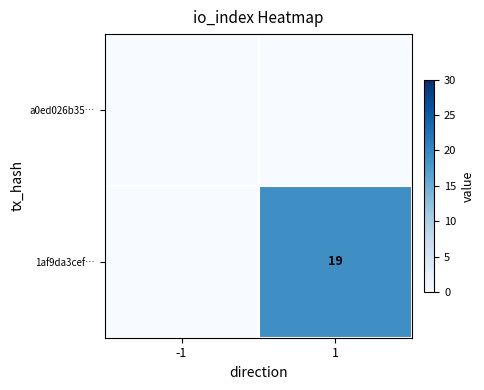

Is it true that 1af9da3cef… equals 19 at 1?

True